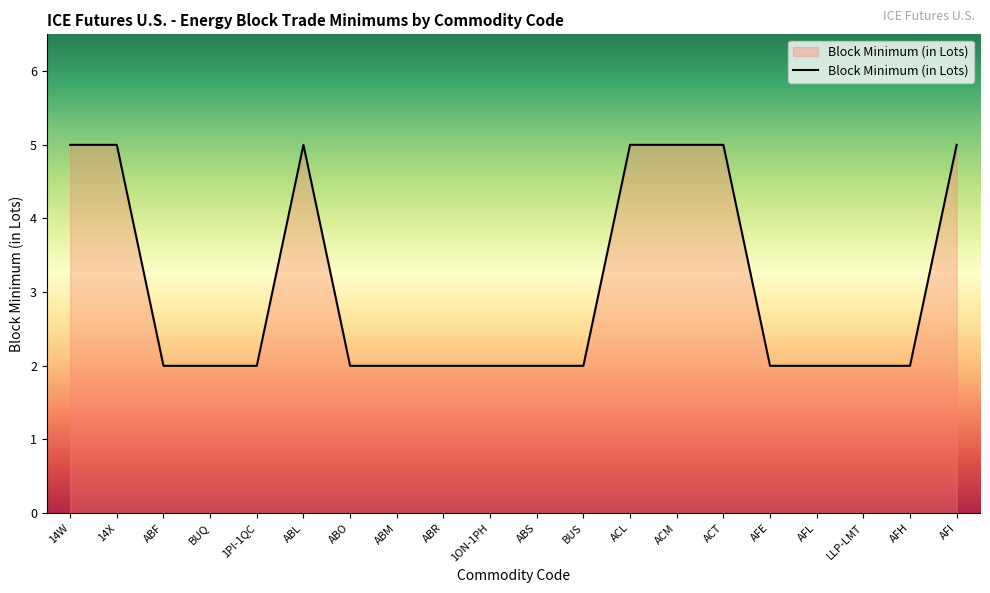

What position from the right is AFL?

4